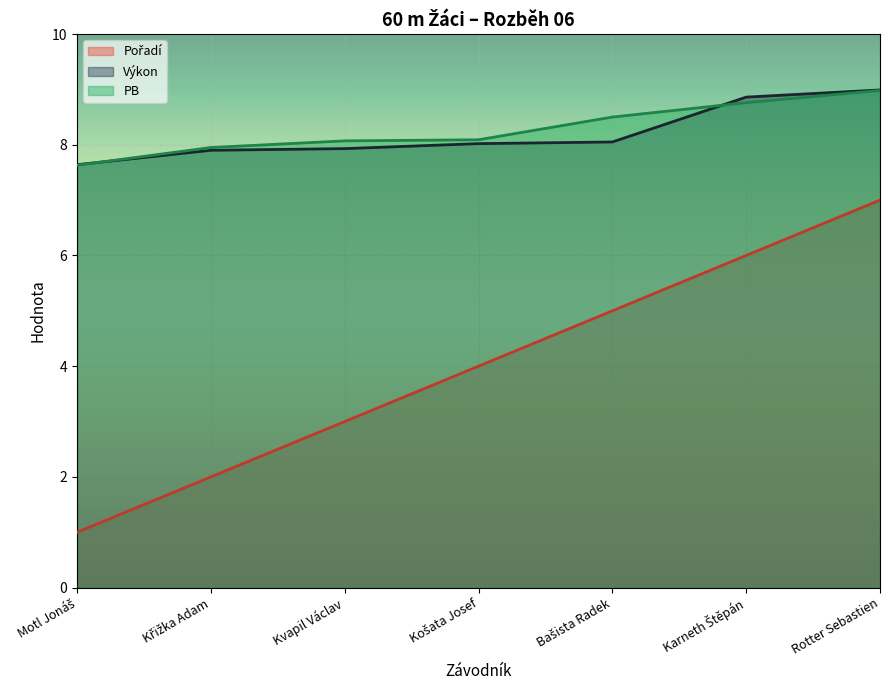

What are all the series names shown in the legend?

Pořadí, Výkon, PB